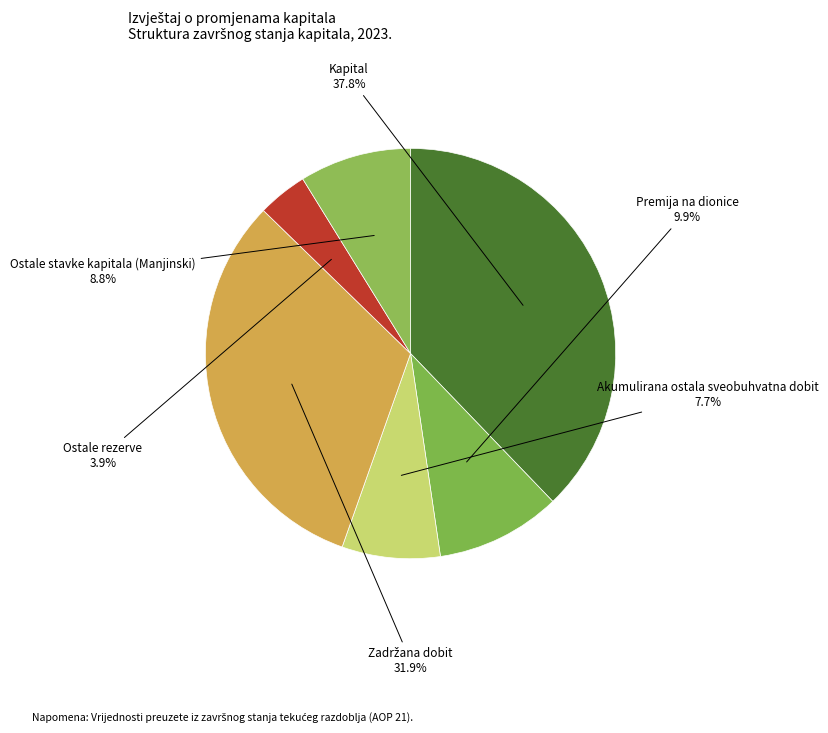

Is there a majority slice in this chart?

No